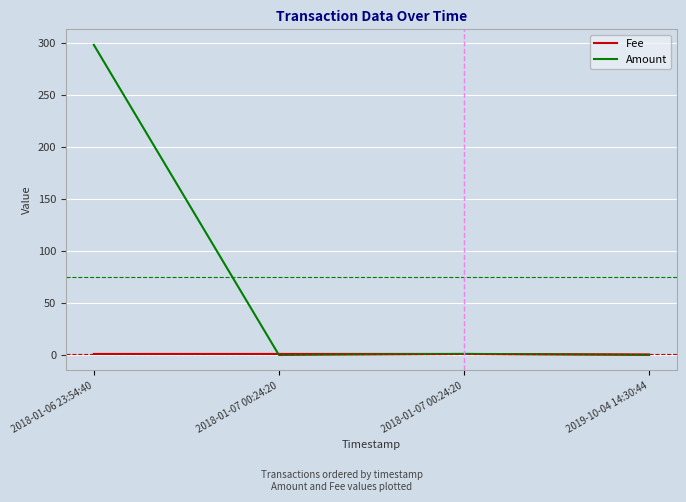

How many lines are shown in the chart?

2